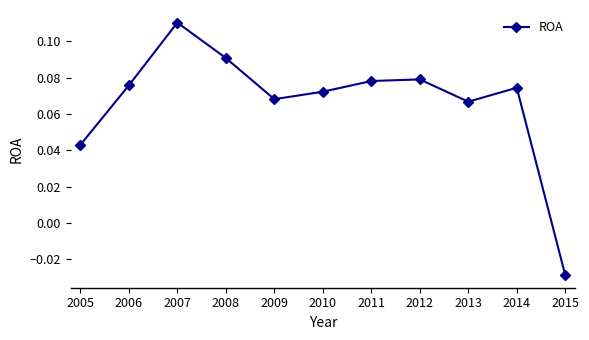

The value at 2005 is 0.1. True or false?

False